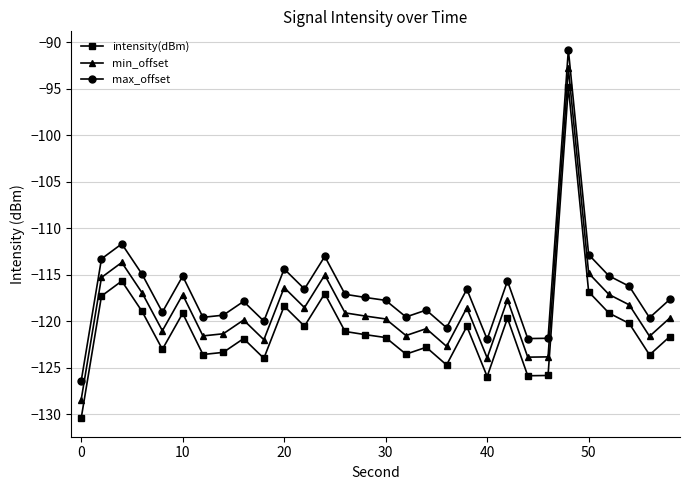

True or false: max_offset has more than 2 interior local peaks.

True